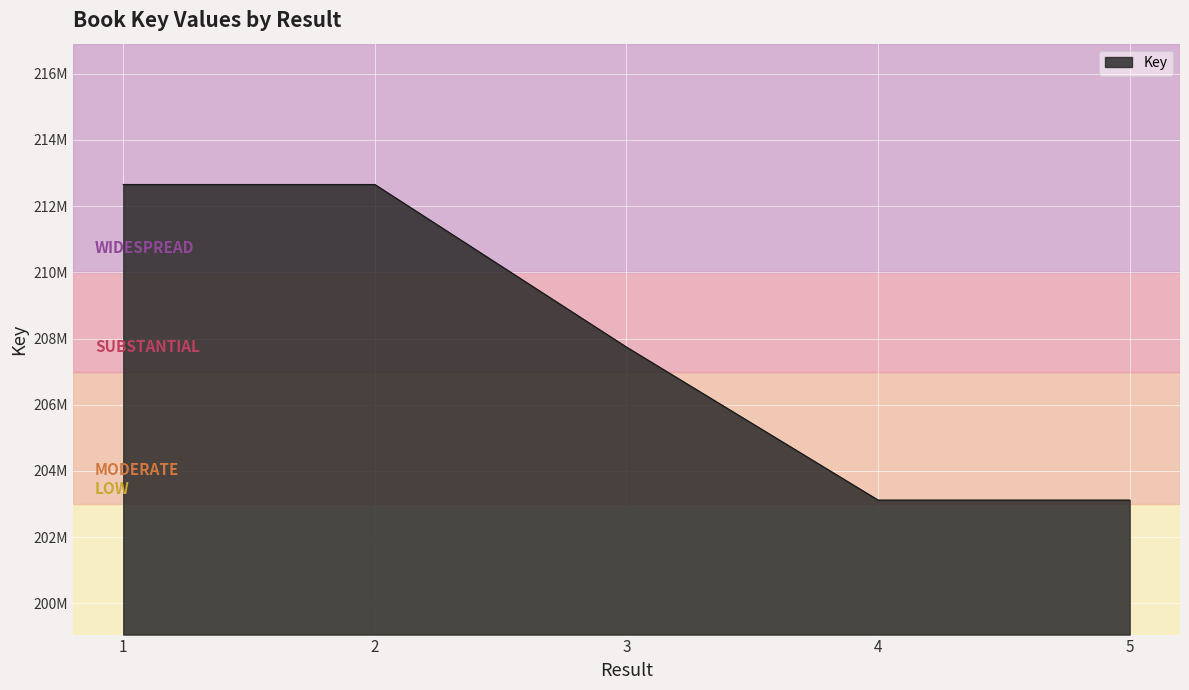

At which category does the chart reach its peak across all series?

1